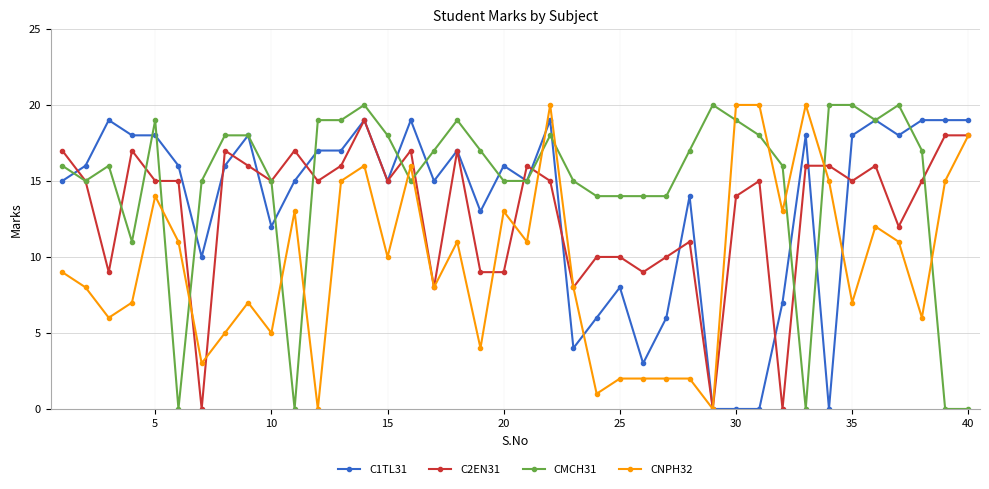

Reading left to right, what are all the values shown in this chart?

C1TL31: 15	16	19	18	18	16	10	16	18	12	15	17	17	19	15	19	15	17	13	16	15	19	4	6	8	3	6	14	0	0	0	7	18	0	18	19	18	19	19	19
C2EN31: 17	15	9	17	15	15	0	17	16	15	17	15	16	19	15	17	8	17	9	9	16	15	8	10	10	9	10	11	0	14	15	0	16	16	15	16	12	15	18	18
CMCH31: 16	15	16	11	19	0	15	18	18	15	0	19	19	20	18	15	17	19	17	15	15	18	15	14	14	14	14	17	20	19	18	16	0	20	20	19	20	17	0	0
CNPH32: 9	8	6	7	14	11	3	5	7	5	13	0	15	16	10	16	8	11	4	13	11	20	8	1	2	2	2	2	0	20	20	13	20	15	7	12	11	6	15	18